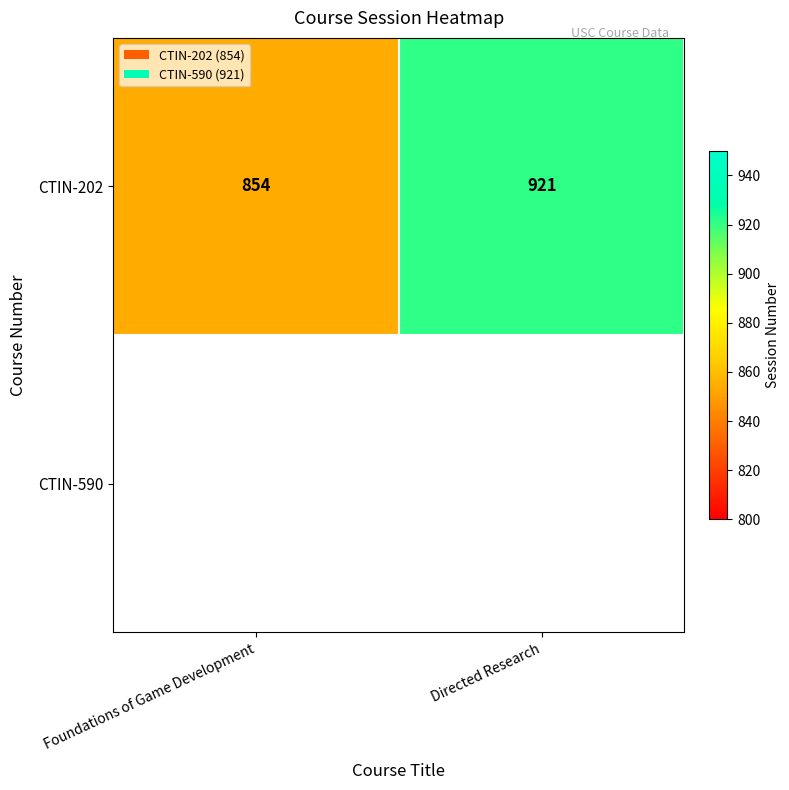

Reading left to right, extract all data points from this chart.

Foundations of Game Development=854	Directed Research=921